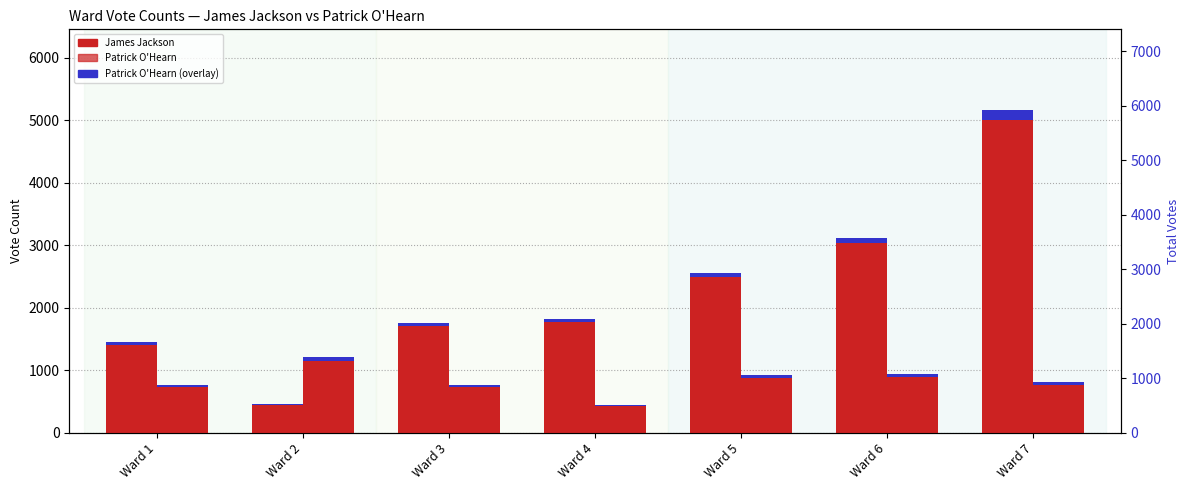

What is the total value across all series at Ward 7?

6010.4